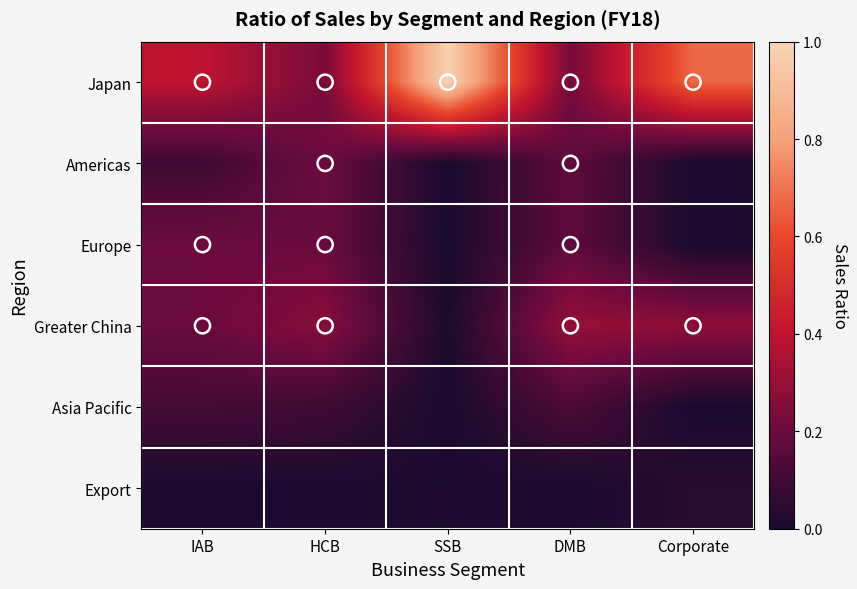

At which category does the chart reach its minimum across all series?

SSB